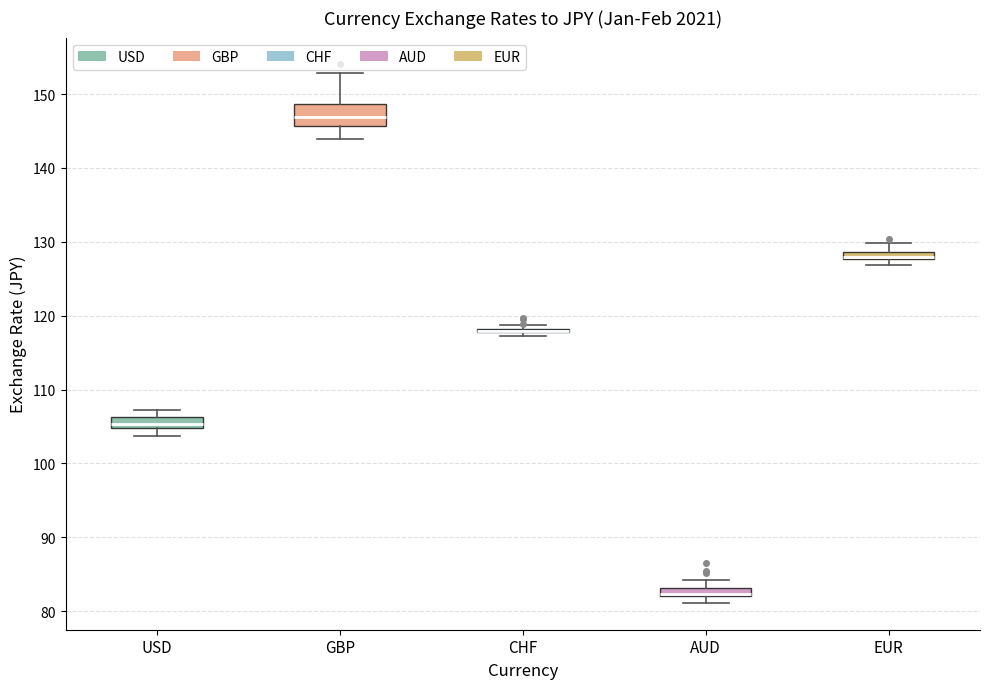

Where is the lower edge of the box for EUR on the y-axis? The values are not printed on the chart, so give them approximately, as read against the axis.

128